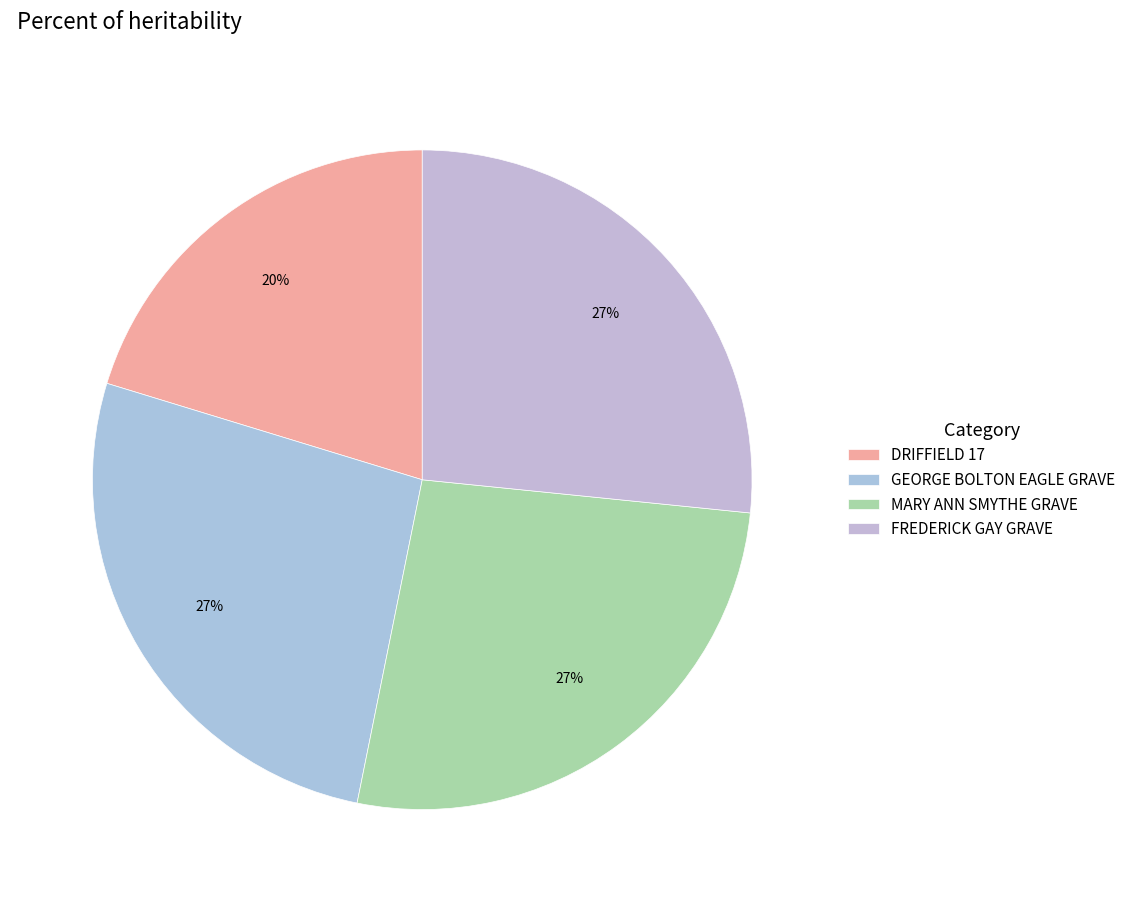

Is it true that DRIFFIELD 17 is 14% of the pie?

False